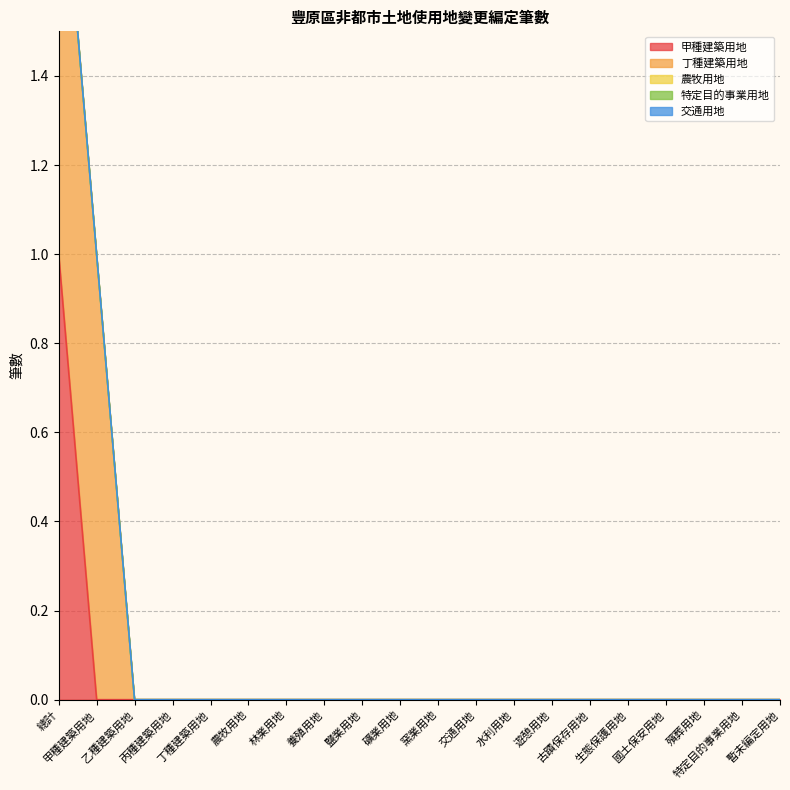

True or false: 農牧用地 and 甲種建築用地 cross at least once.

False